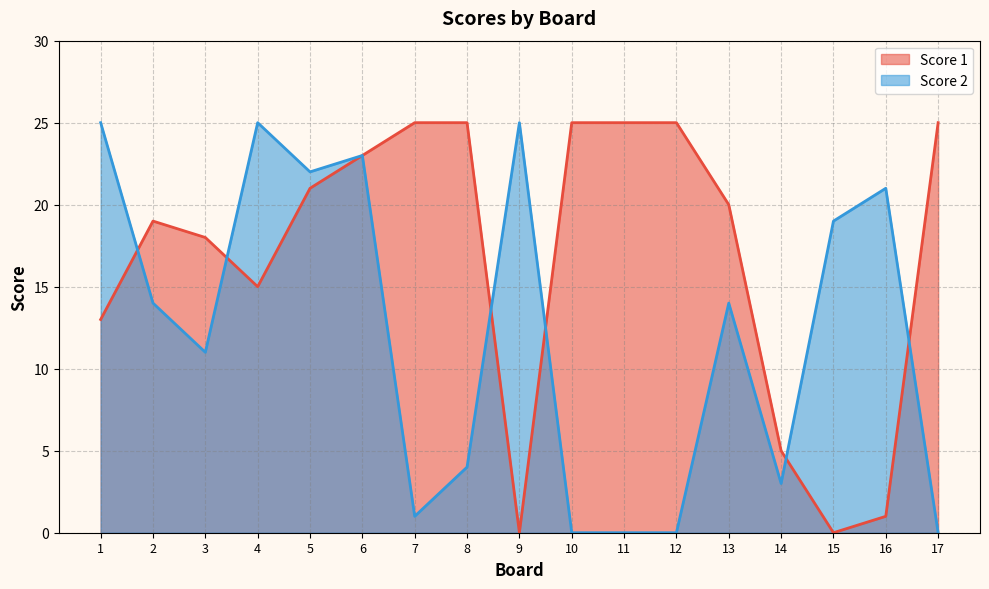

How many distinct data groups are displayed?

2